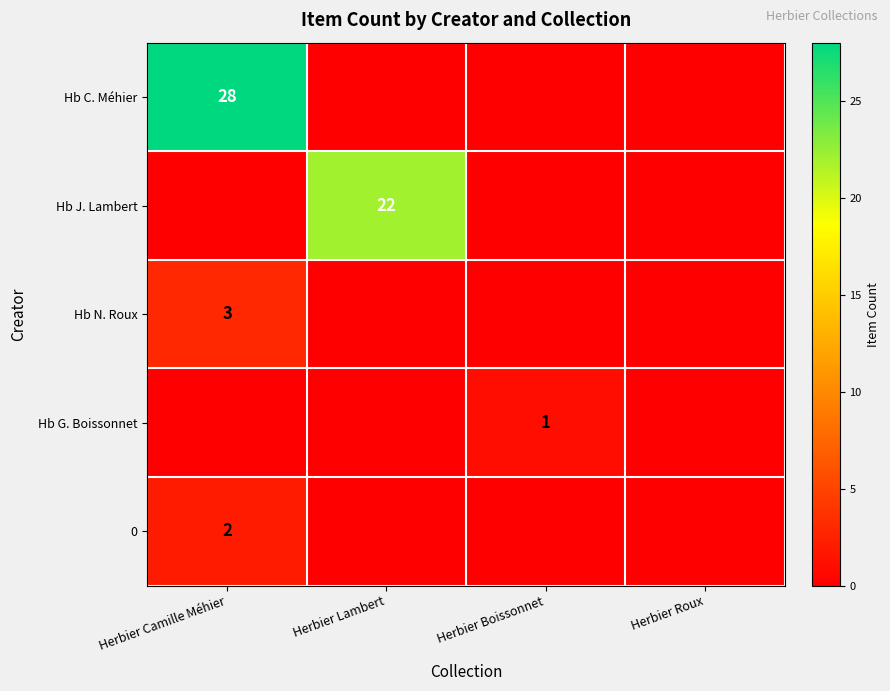

Is it true that Hb N. Roux equals 2 at Herbier Camille Méhier?

False